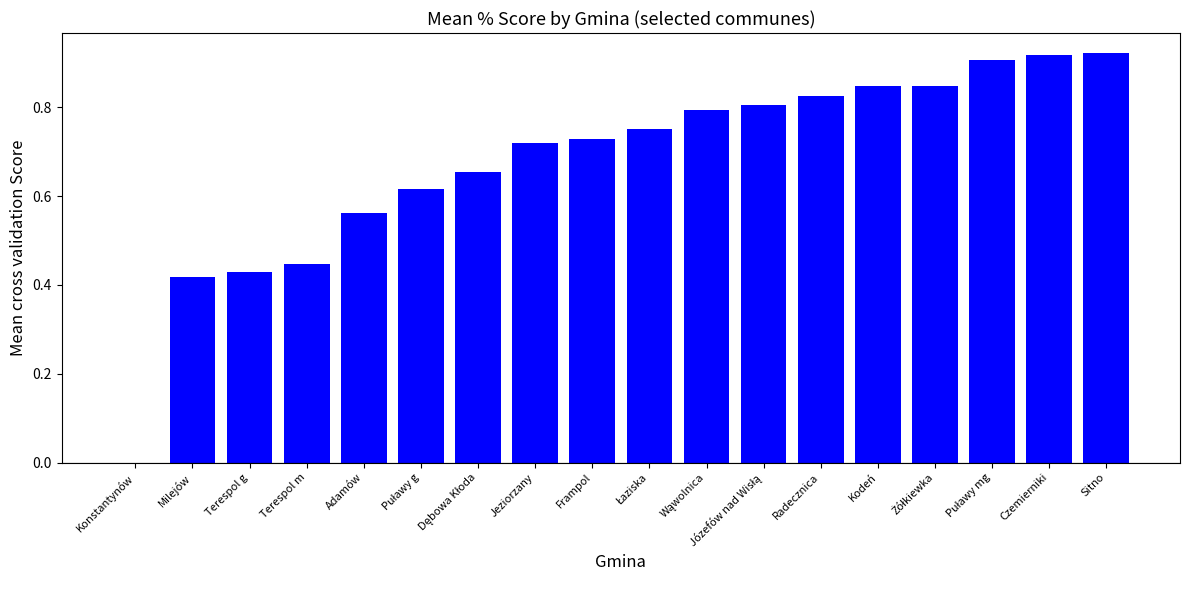

The chart shows a value of 0.4 at Kodeń. True or false?

False